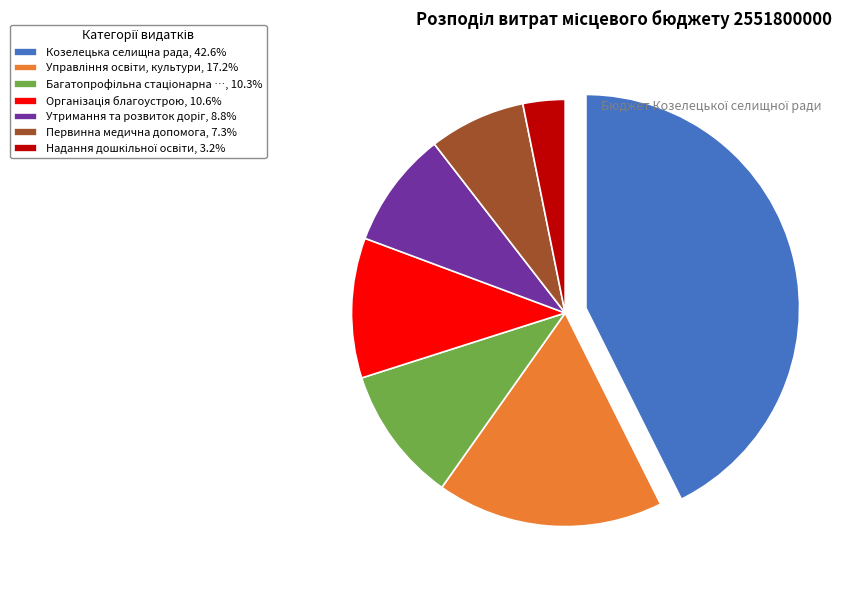

Does any single category account for the majority?

No